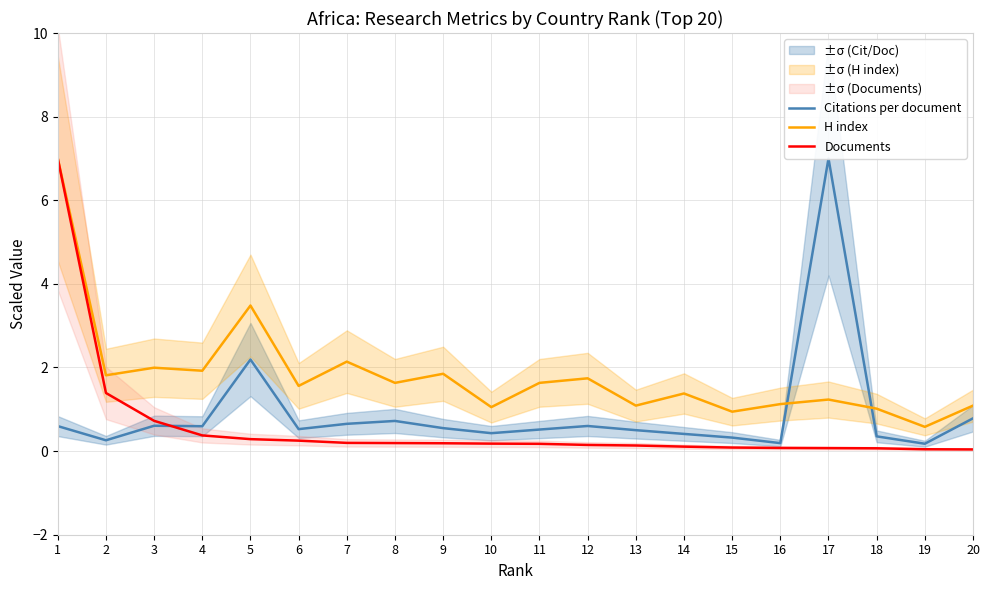

Is it true that H index equals 1.0 at 18?

True